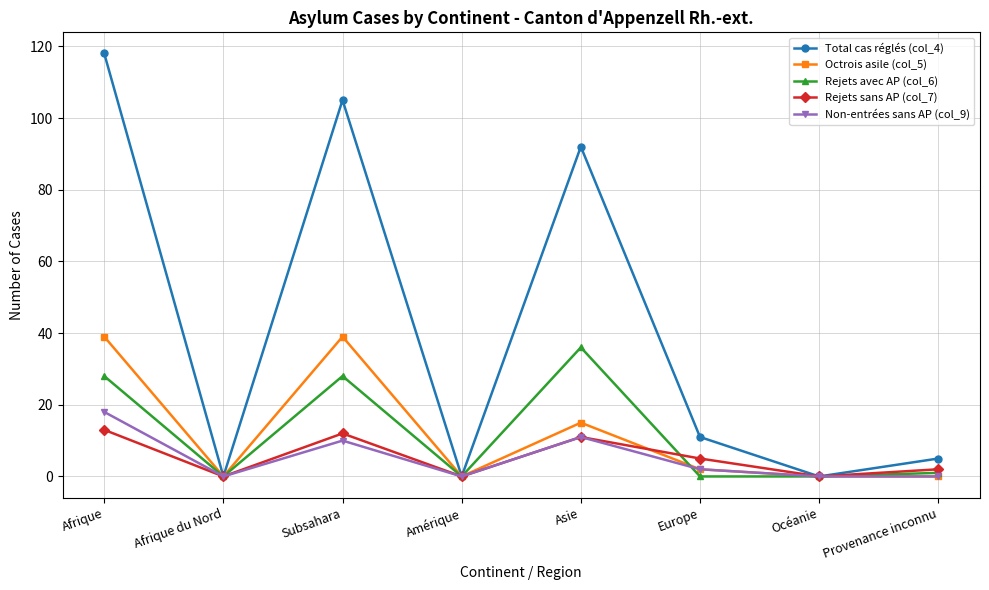

What is the maximum value shown in the chart?

118